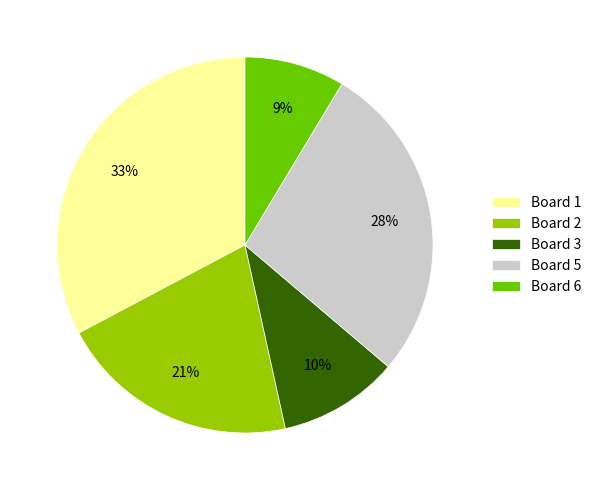

Is it true that Board 1 is 33% of the pie?

True